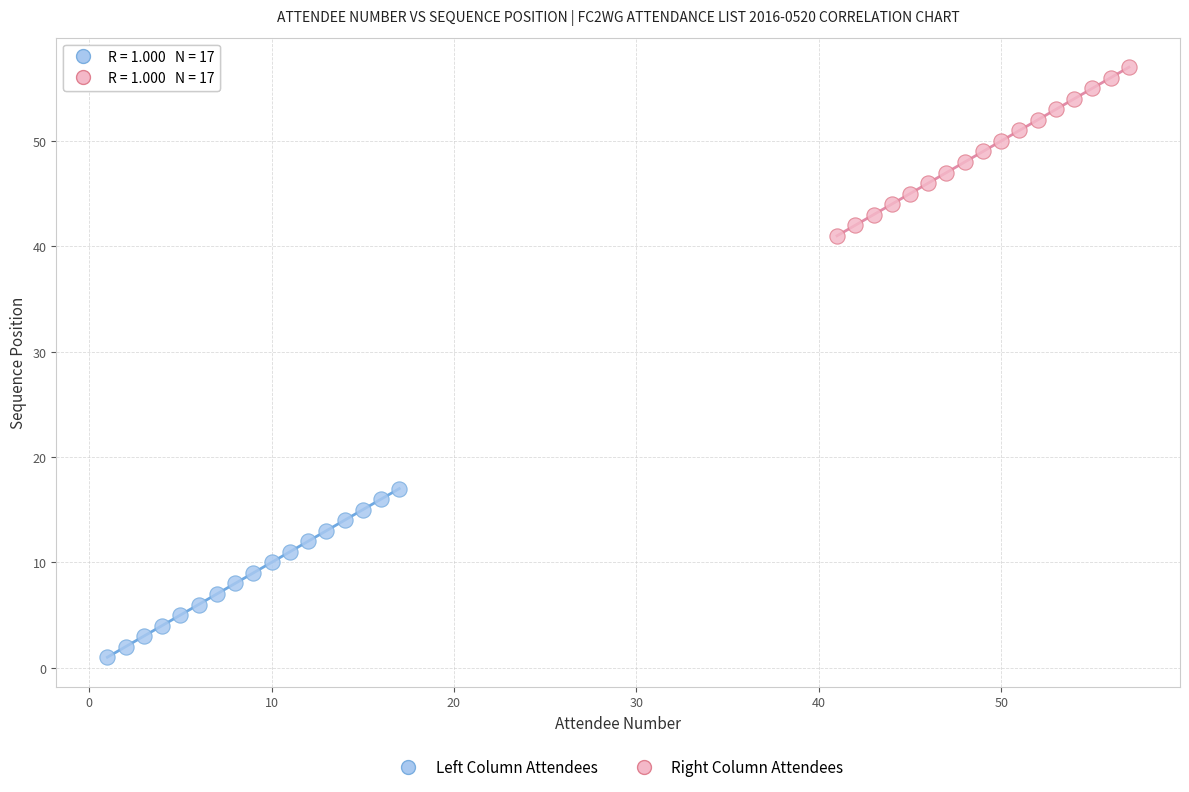

Which series contains the highest Y value?

Right Column Attendees